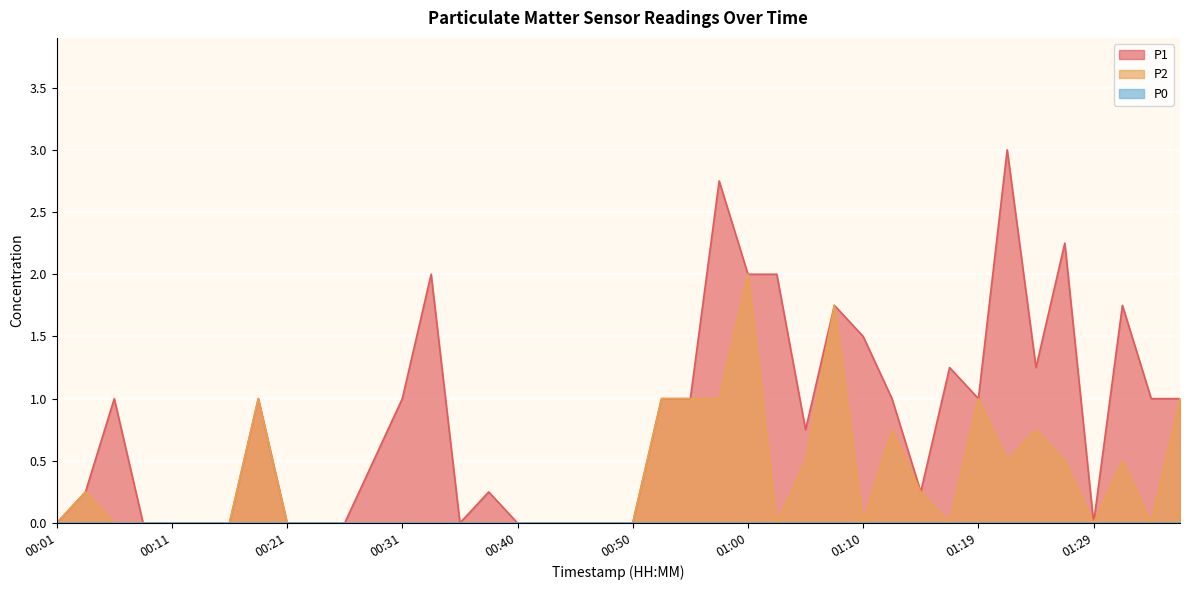

What is the difference between the maximum and second lowest values in the P1 series?

3.0